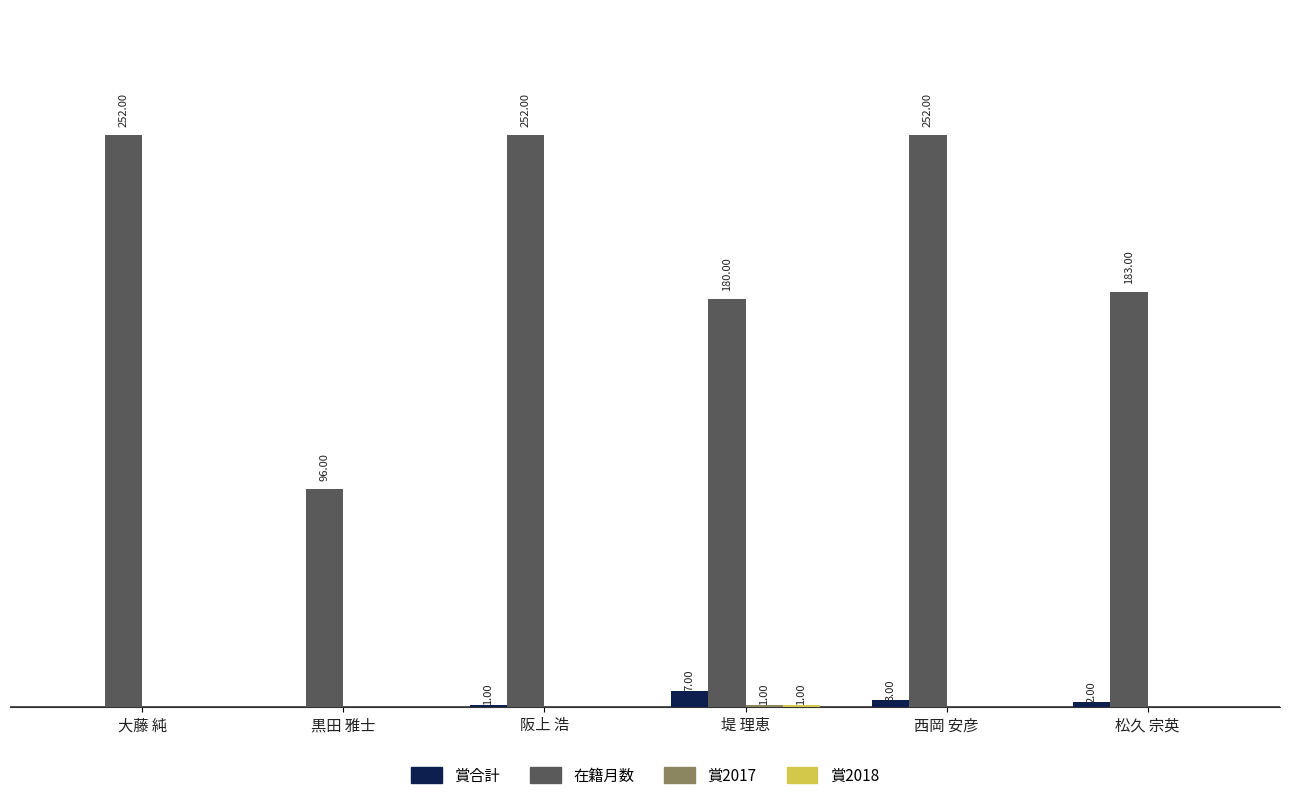

Between 大藤 純 and 阪上 浩, which series saw the biggest shift?

賞合計